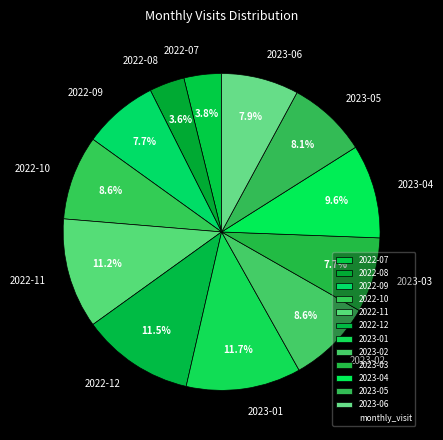

How many slices are in this pie chart?

12